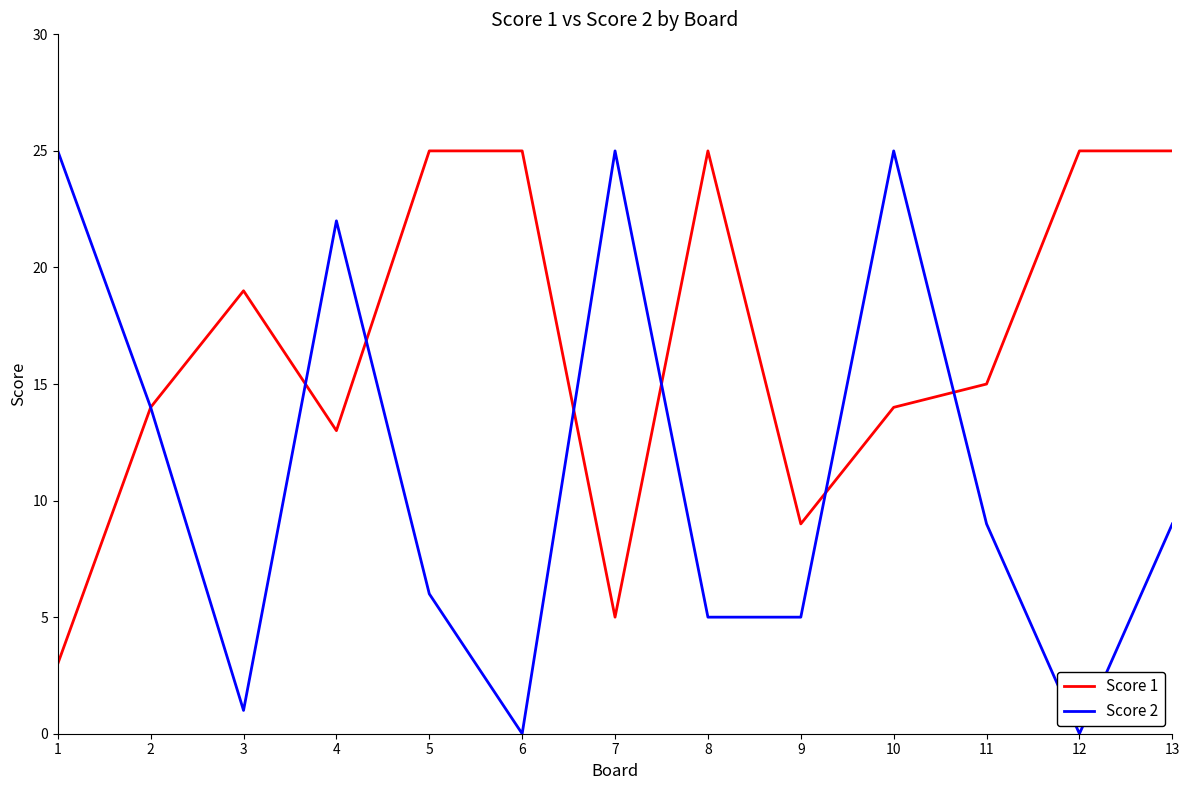

Which series has the widest spread of values?

Score 2